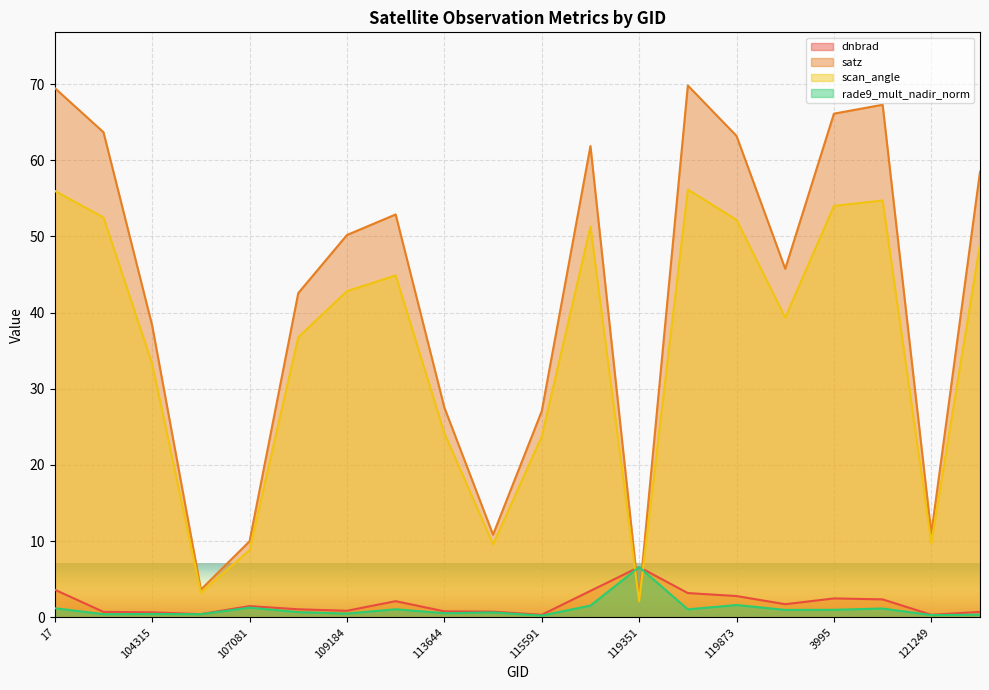

Which series changed the most between 104431 and 115591?

satz